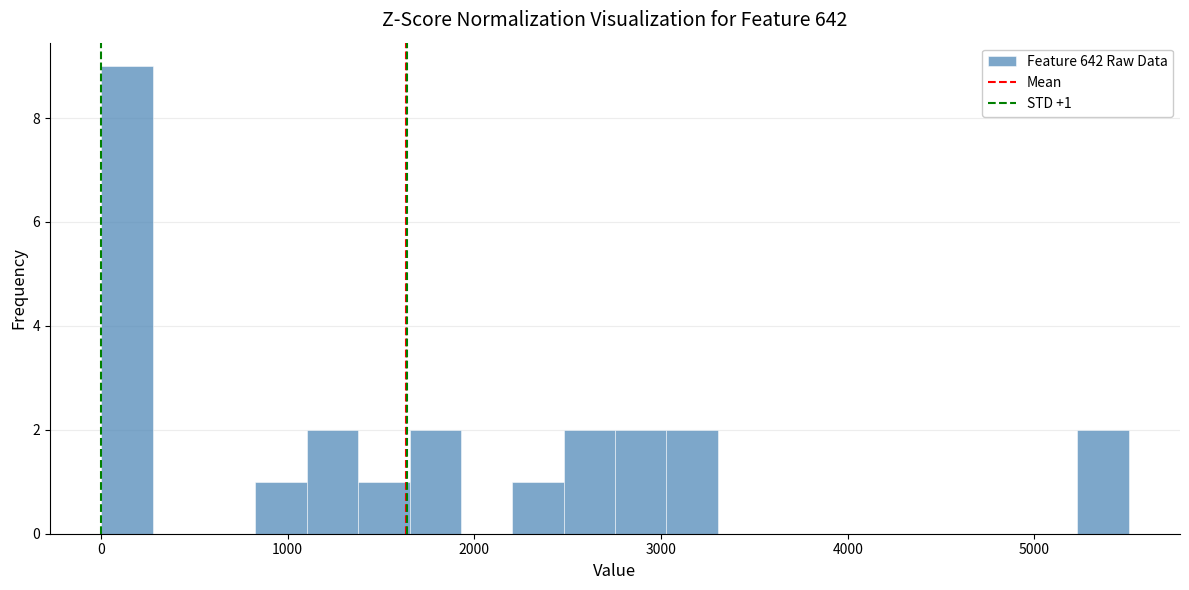

Read against the x-axis, roughly where is the centre of the tallest bar?

100